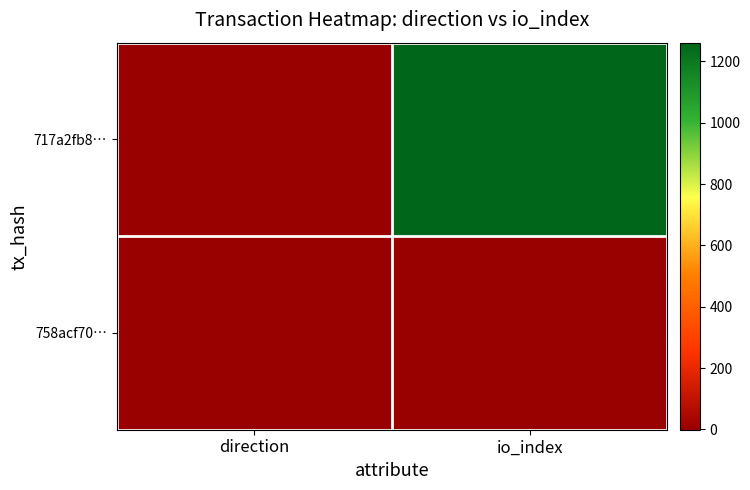

What is the difference between the highest and lowest values at io_index?

1259